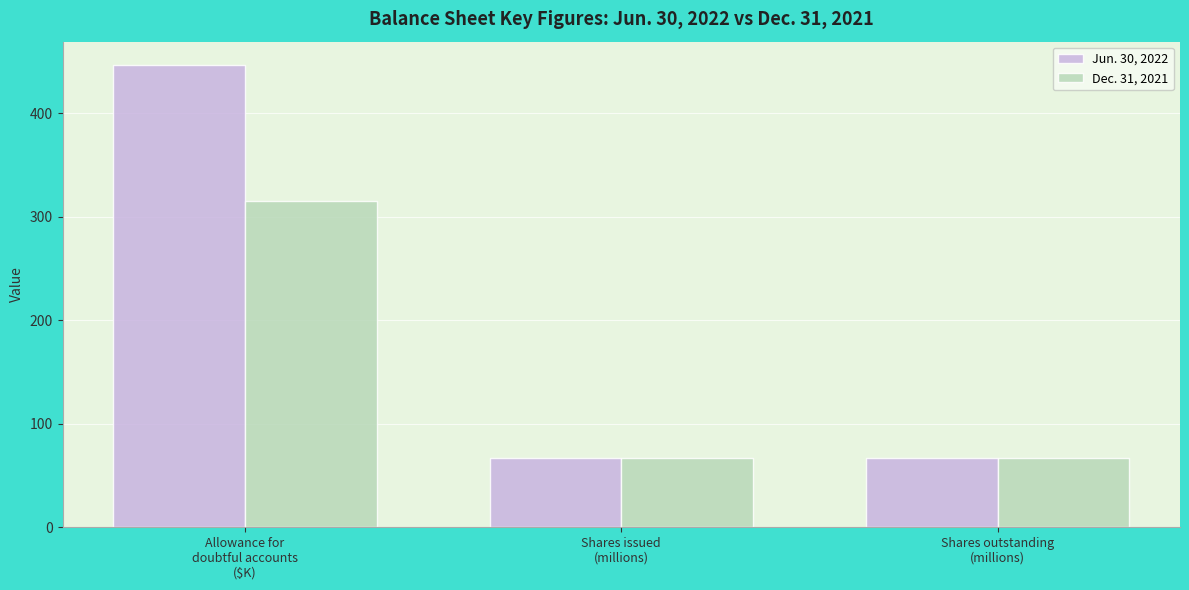

What is the difference between the maximum and minimum values in the Jun. 30, 2022 series?

379.7